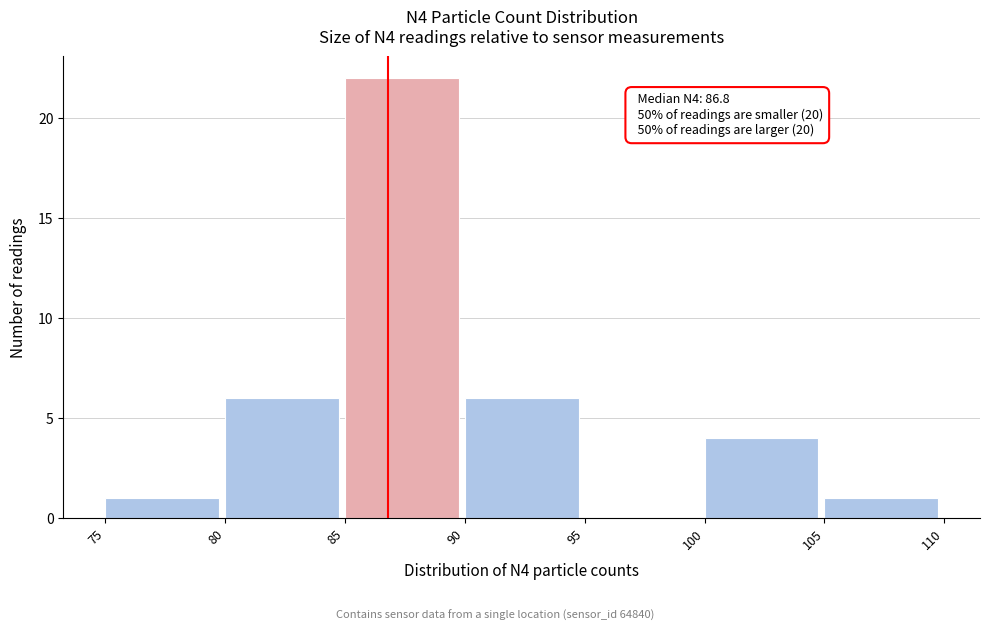

Over which range of the x-axis is the bar tallest?

85 to 90